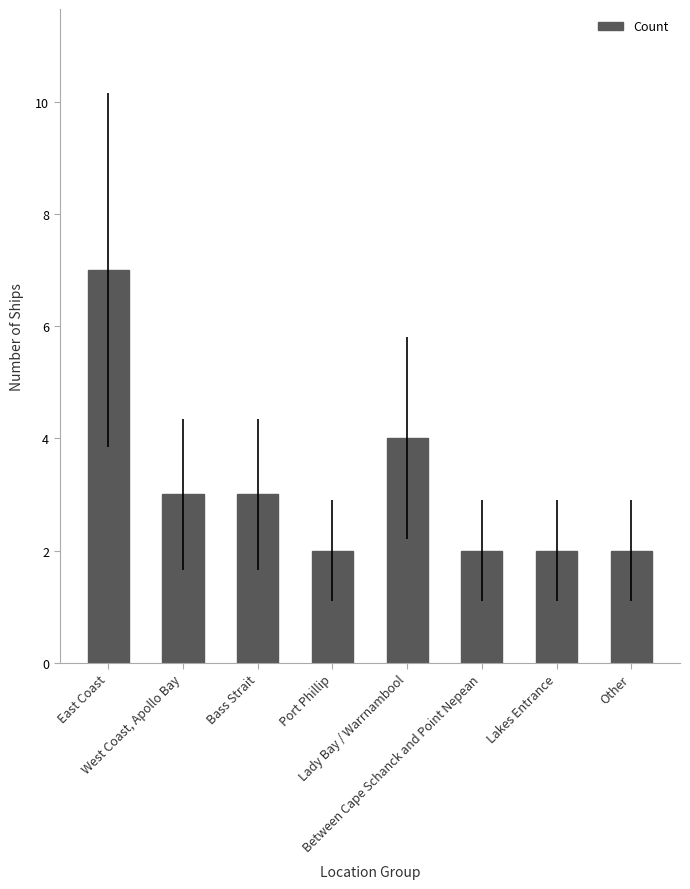

Reading left to right, what are all the values shown in this chart?

7	3	3	2	4	2	2	2